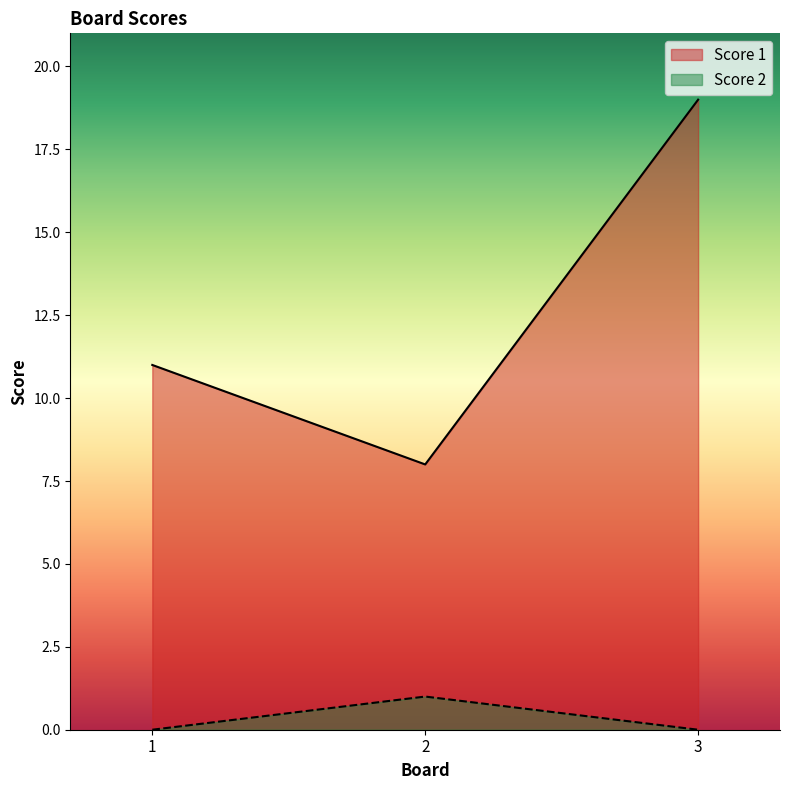

Reading right to left, extract all data points from this chart.

Score 1: 19	8	11
Score 2: 0	1	0